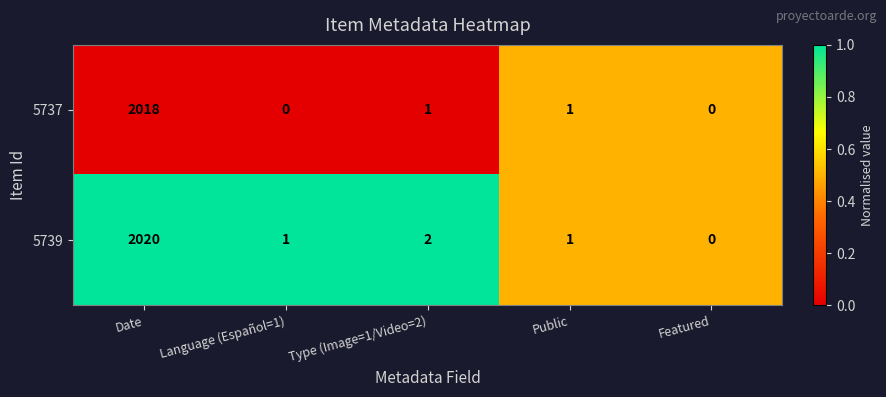

Between Date and Language (Español=1), which series saw the biggest shift?

5739